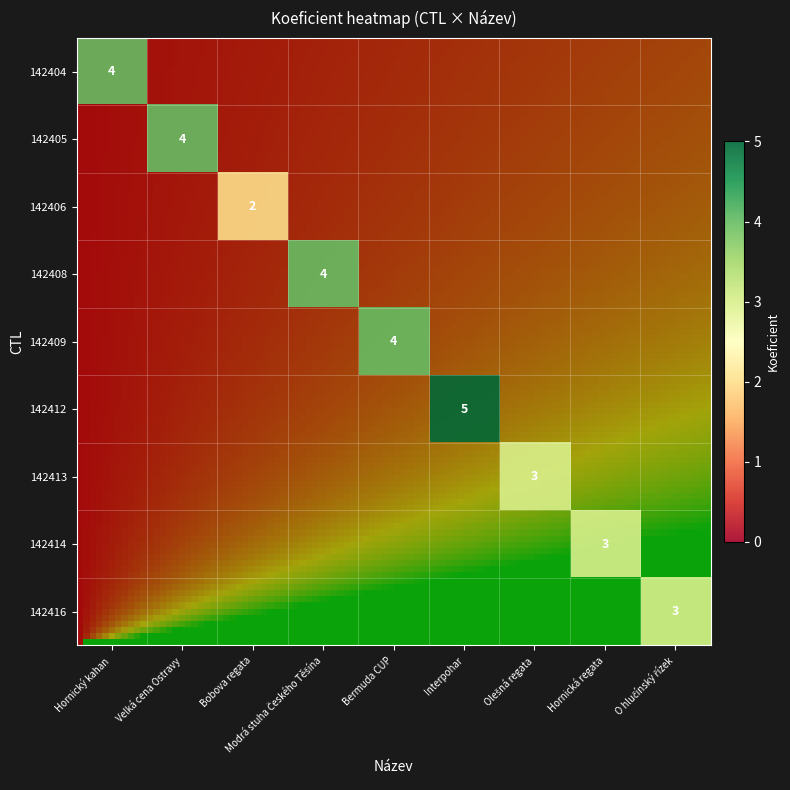

Rank the series at O hlučínský řízek from lowest to highest value.

142404, 142405, 142406, 142408, 142409, 142412, 142413, 142414, 142416